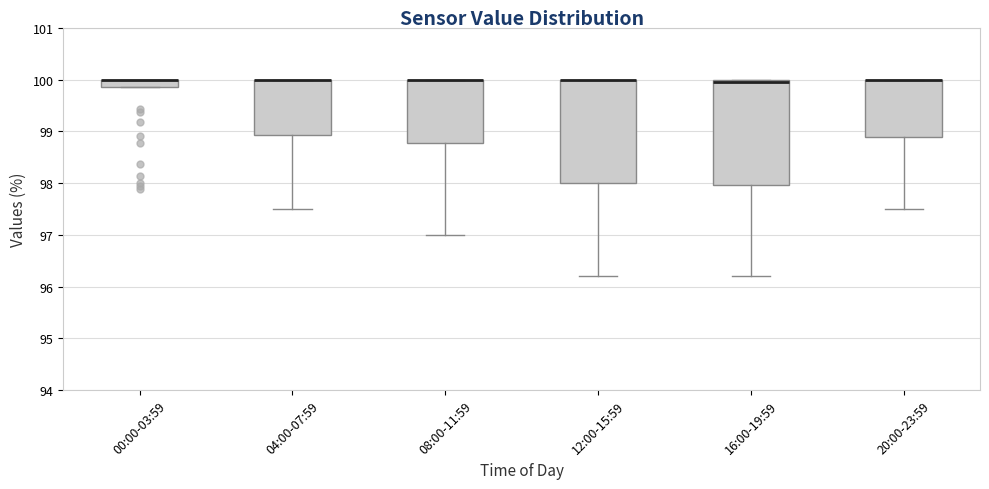

Where is the upper edge of the box for 20:00-23:59 on the y-axis? The values are not printed on the chart, so give them approximately, as read against the axis.

100.0